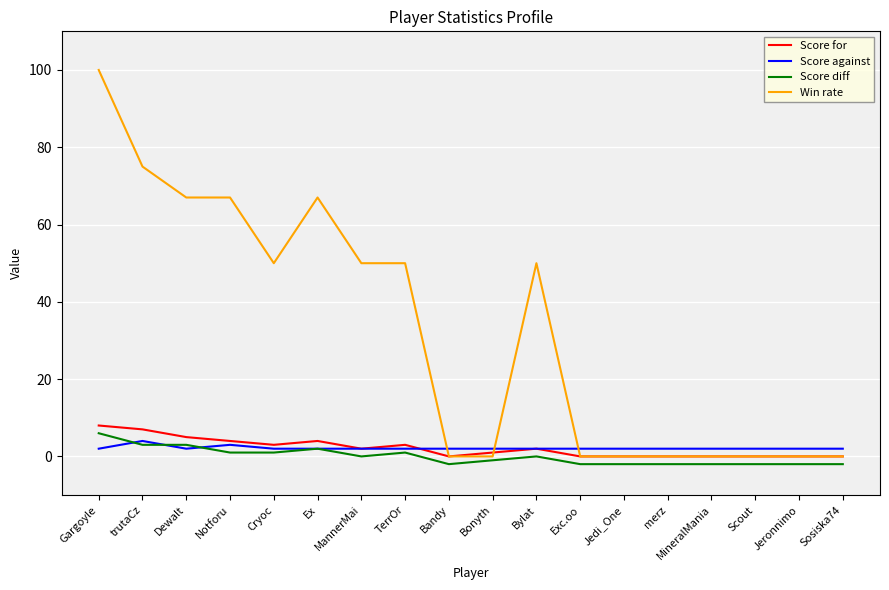

Between MannerMai and merz, which series saw the biggest shift?

Win rate